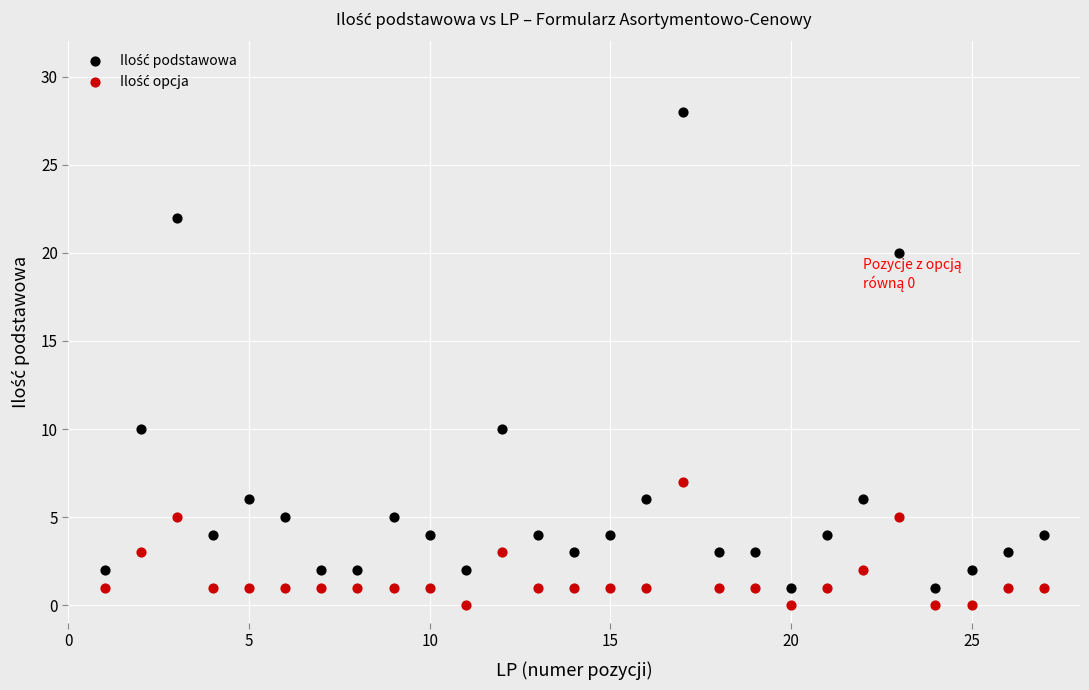

What is the X range (max minus min) for the scatter plot?

26